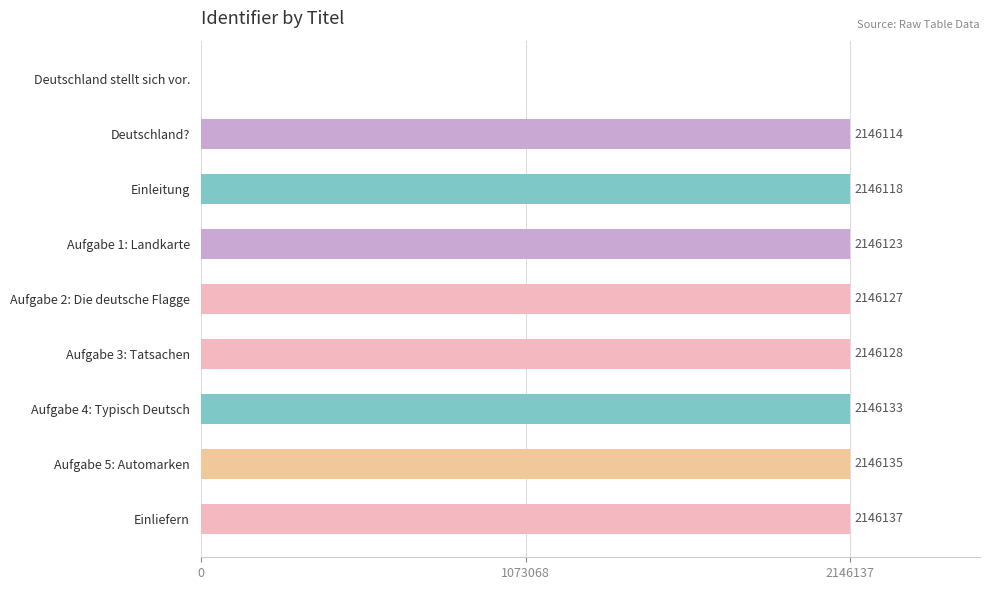

Reading bottom to top, what are all the values shown in this chart?

Einliefern=2146137	Aufgabe 5: Automarken=2146135	Aufgabe 4: Typisch Deutsch=2146133	Aufgabe 3: Tatsachen=2146128	Aufgabe 2: Die deutsche Flagge=2146127	Aufgabe 1: Landkarte=2146123	Einleitung=2146118	Deutschland?=2146114	Deutschland stellt sich vor.=0